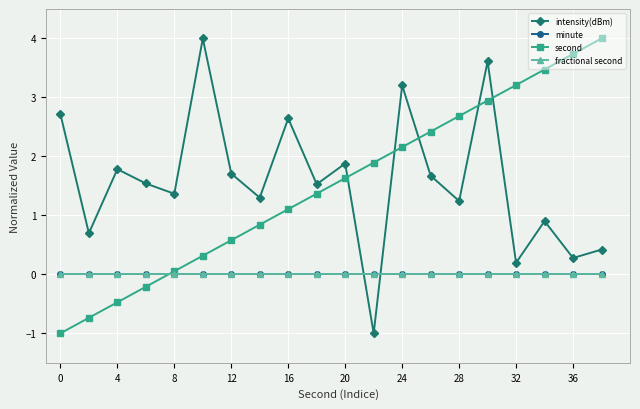

Does the chart have visible grid lines?

Yes